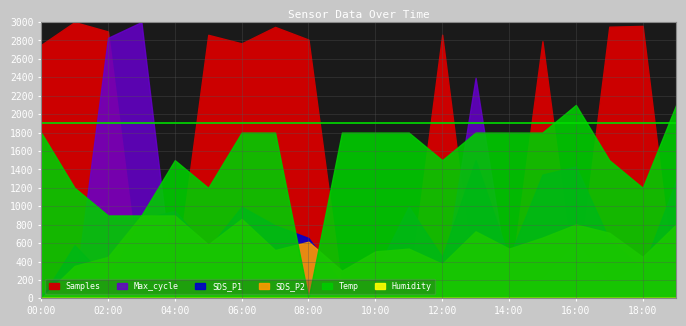

True or false: SDS_P1 and Max_cycle cross at least once.

False